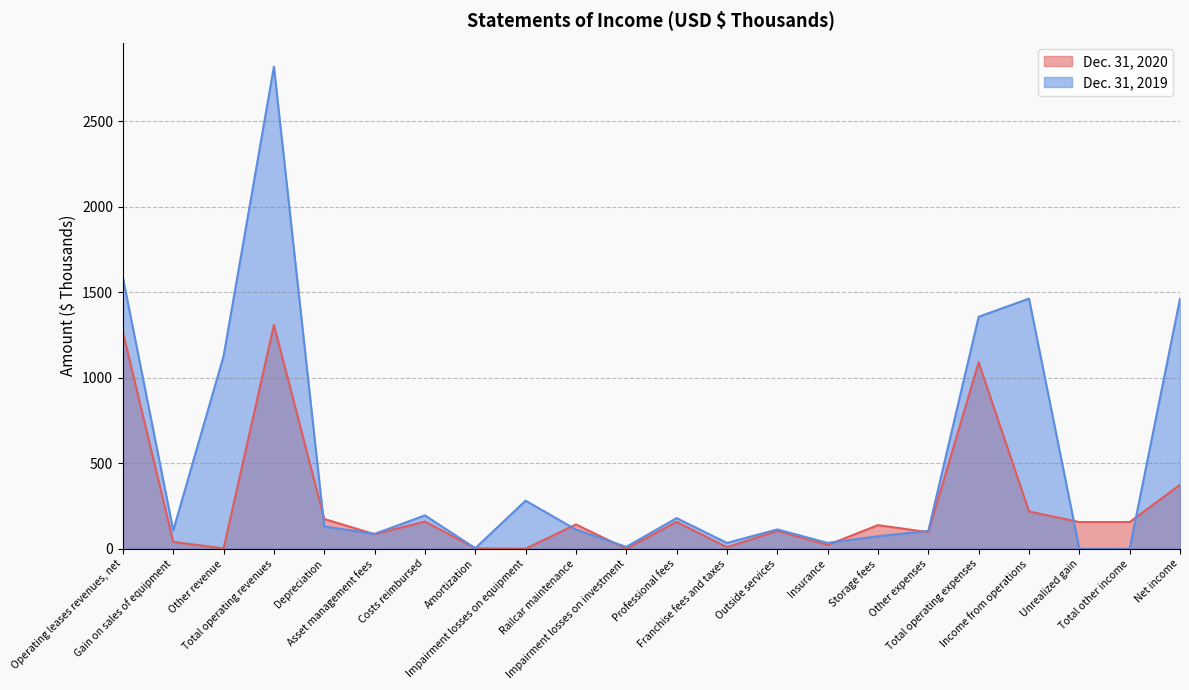

Which series has the largest range (max minus min)?

Dec. 31, 2019